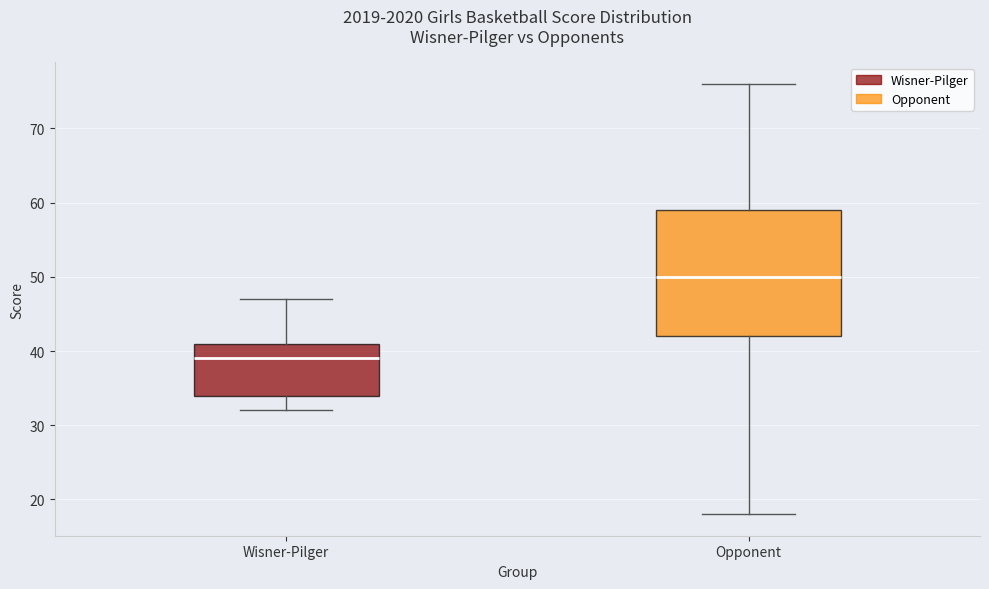

Reading left to right, transcribe this box plot: for each box, give where its median line is, the range the box spans, and where its two whiskers end, as read against the y-axis. The values are not printed on the chart, so give them approximately, as read against the axis.

Wisner-Pilger: median 39, box 34 to 41, whiskers 32 to 47
Opponent: median 50, box 42 to 59, whiskers 18 to 76